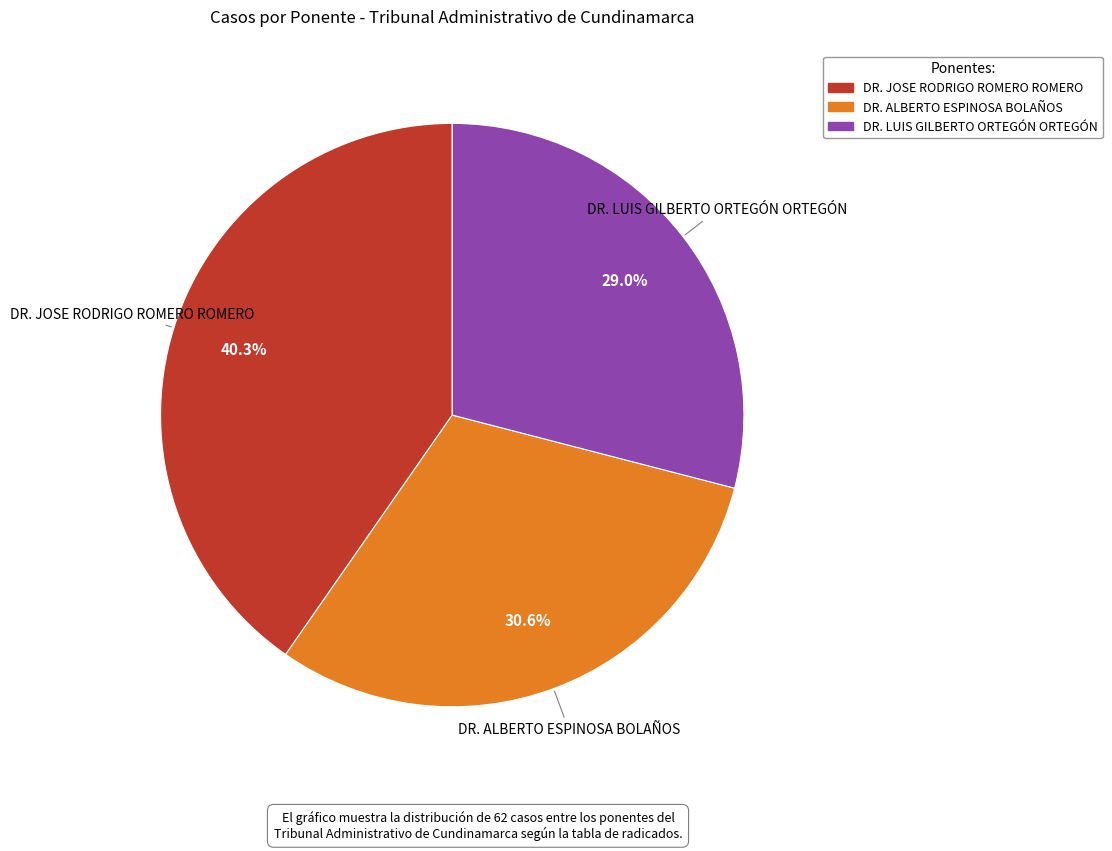

How many segments does this pie chart have?

3